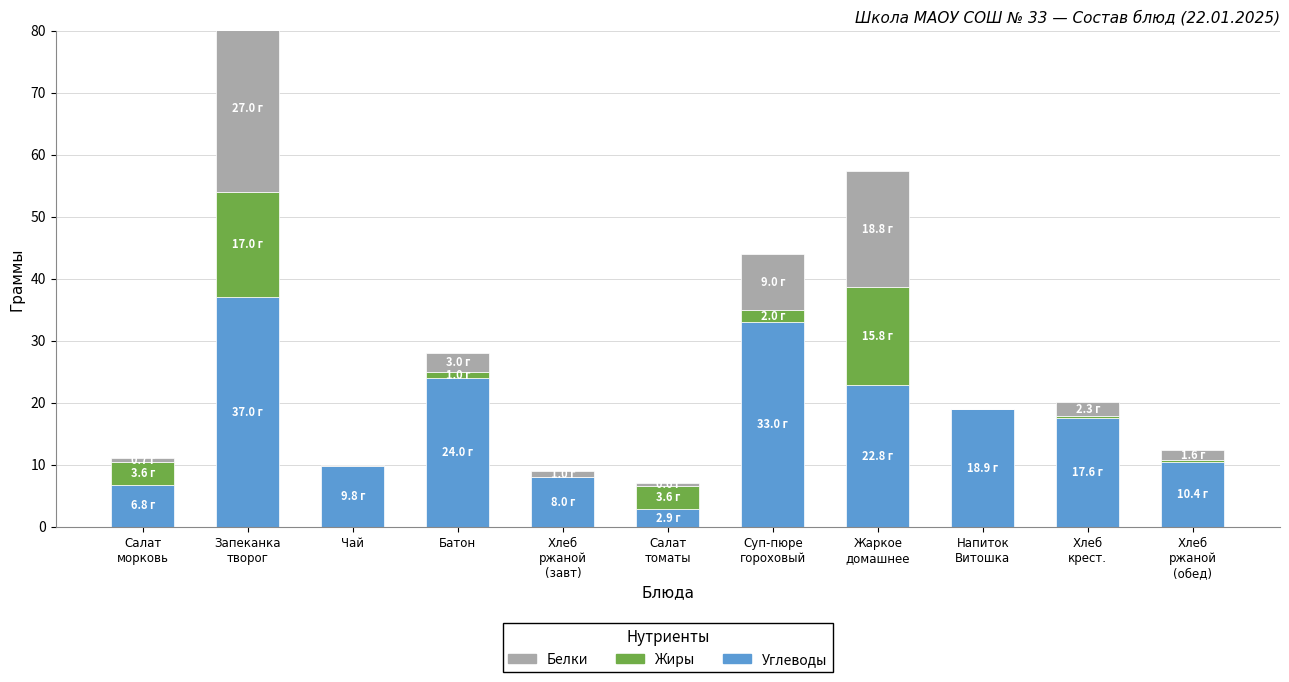

True or false: Белки has a value of 0.6 at Хлеб
крест..

False